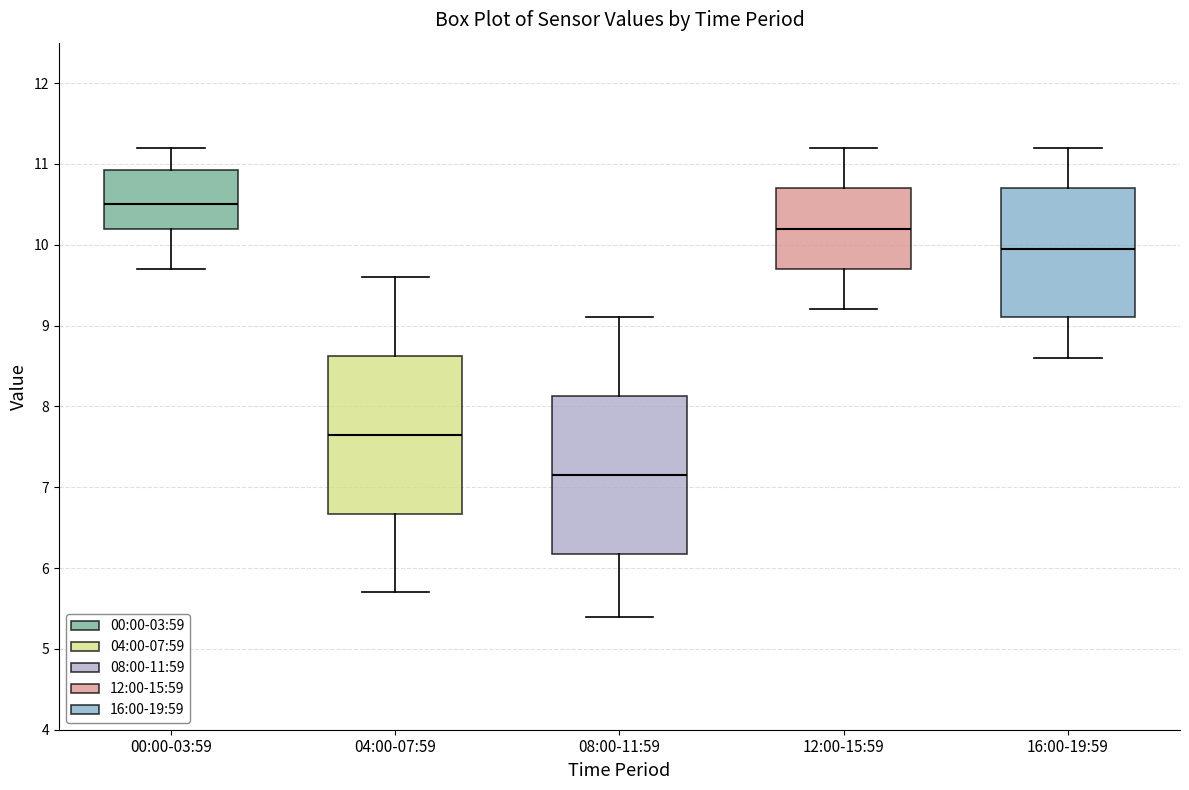

Reading left to right, read every box against the y-axis: the position of its median line, the range the box covers, and the ends of its whiskers. The values are not printed on the chart, so give them approximately, as read against the axis.

00:00-03:59: median 10.5, box 10.2 to 10.9, whiskers 9.7 to 11.2
04:00-07:59: median 7.7, box 6.7 to 8.6, whiskers 5.7 to 9.6
08:00-11:59: median 7.2, box 6.2 to 8.1, whiskers 5.4 to 9.1
12:00-15:59: median 10.2, box 9.7 to 10.7, whiskers 9.2 to 11.2
16:00-19:59: median 10.0, box 9.1 to 10.7, whiskers 8.6 to 11.2